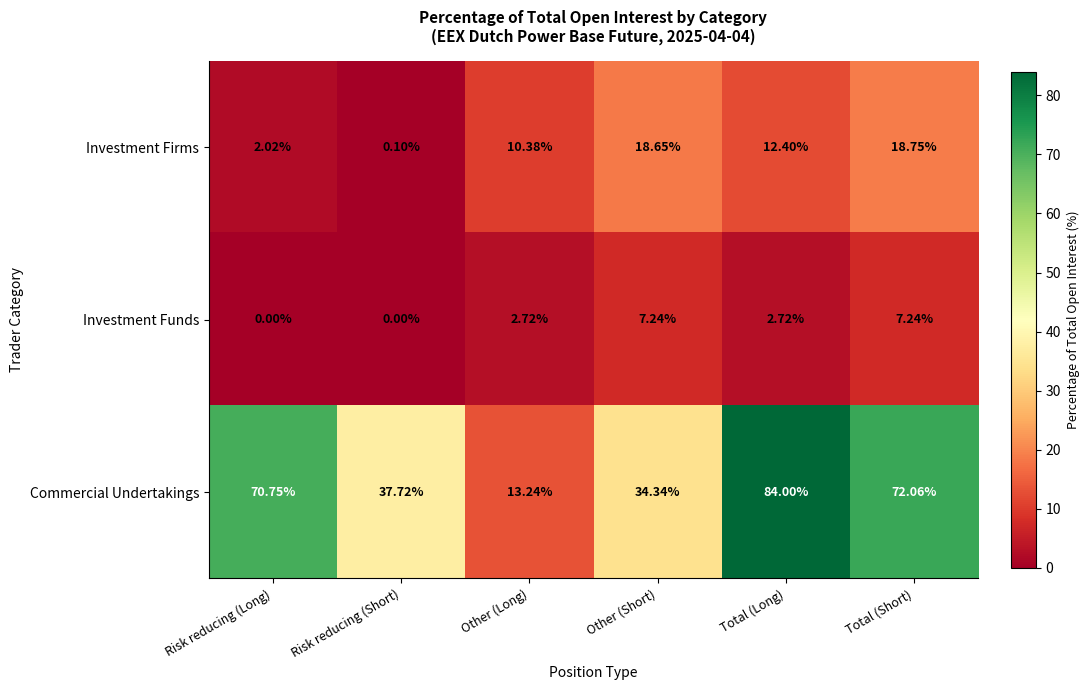

What is the total value across all series at Risk reducing (Short)?

37.8